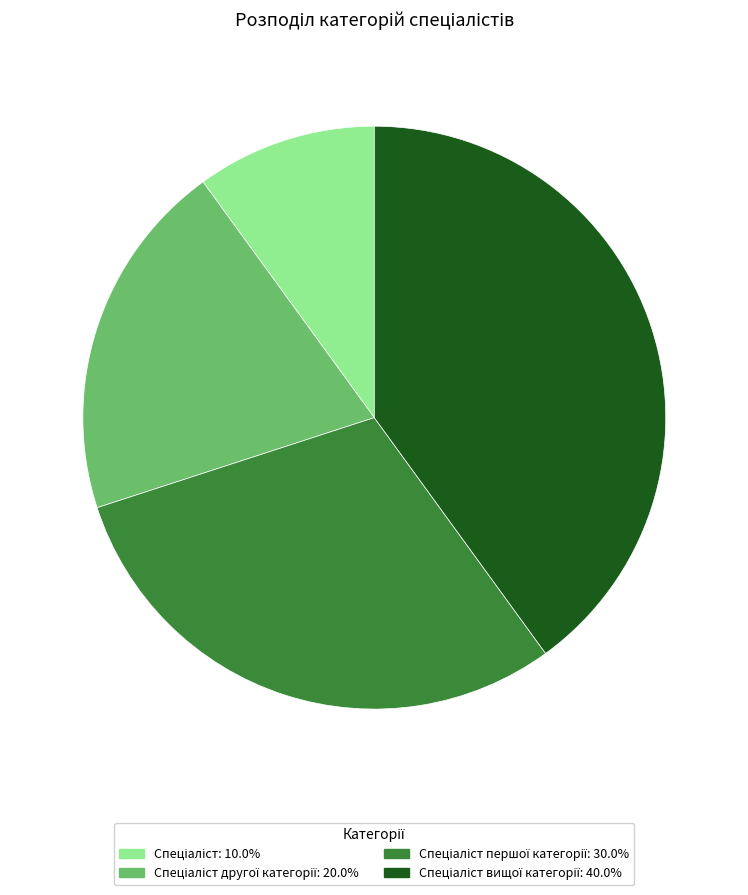

Is there a majority slice in this chart?

No